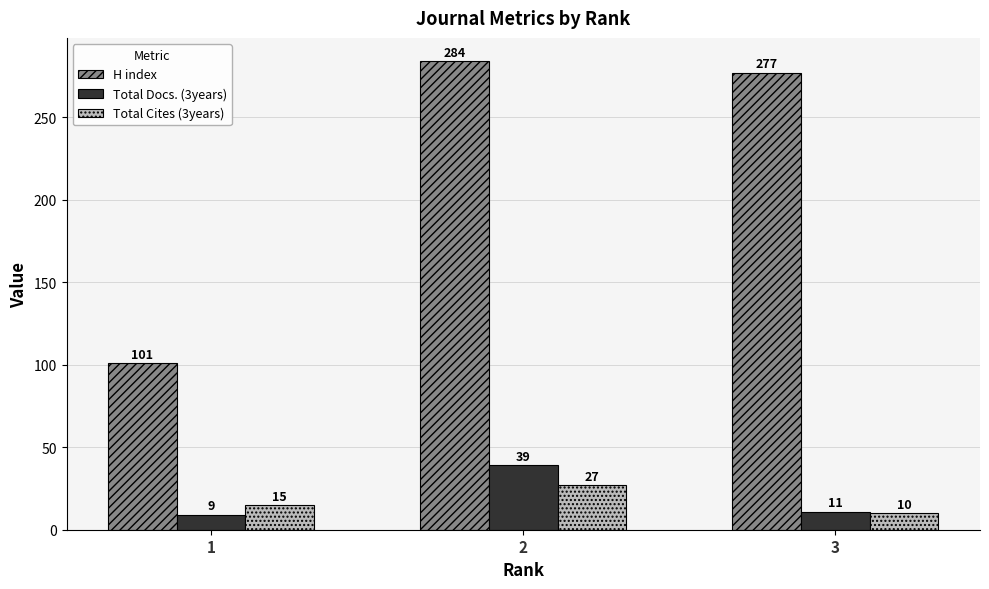

Read the Total Docs. (3years) value at 1.

9